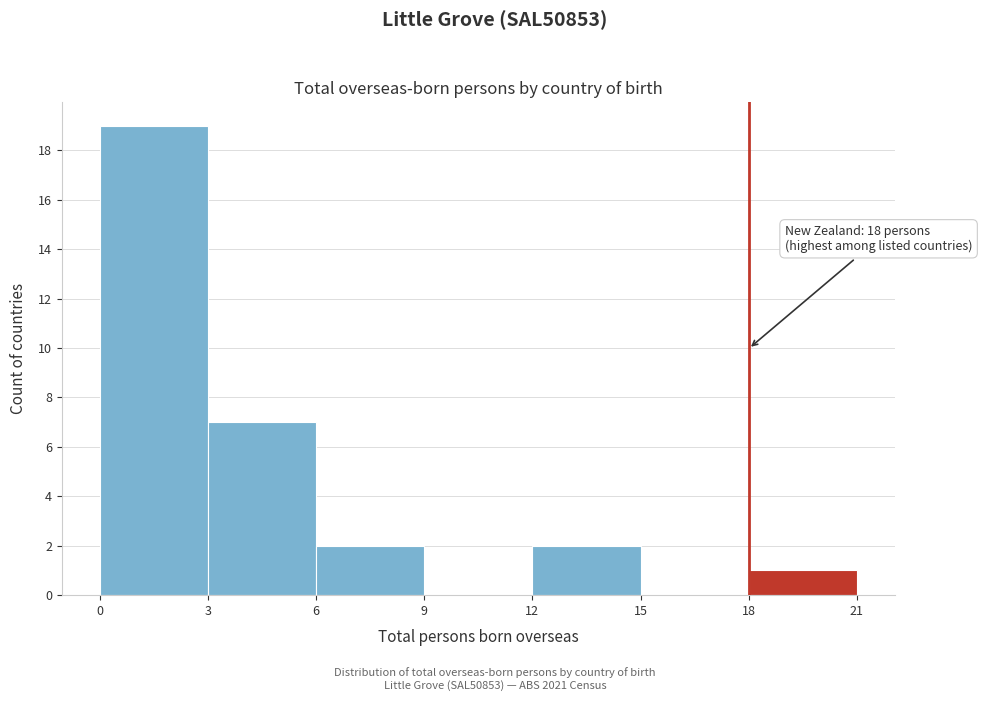

Which range on the x-axis has the tallest bar?

0 to 3